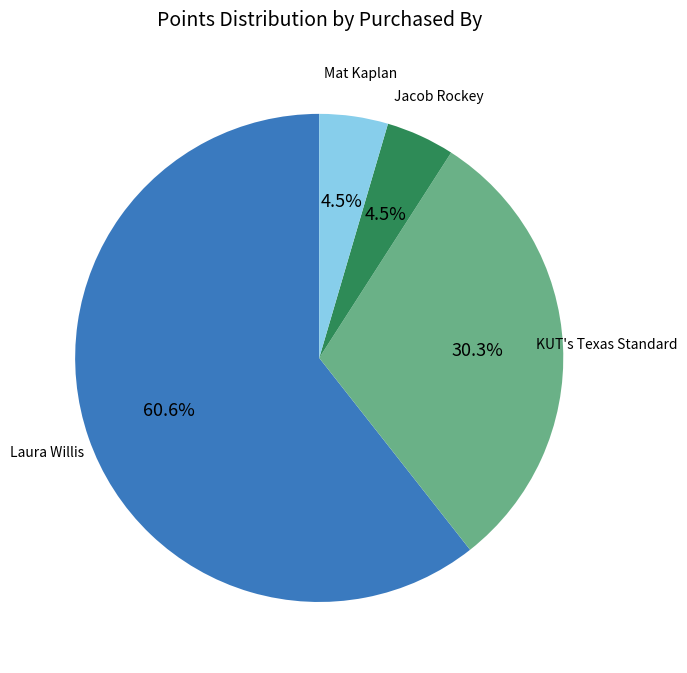

Between Jacob Rockey and Laura Willis, which is larger?

Laura Willis